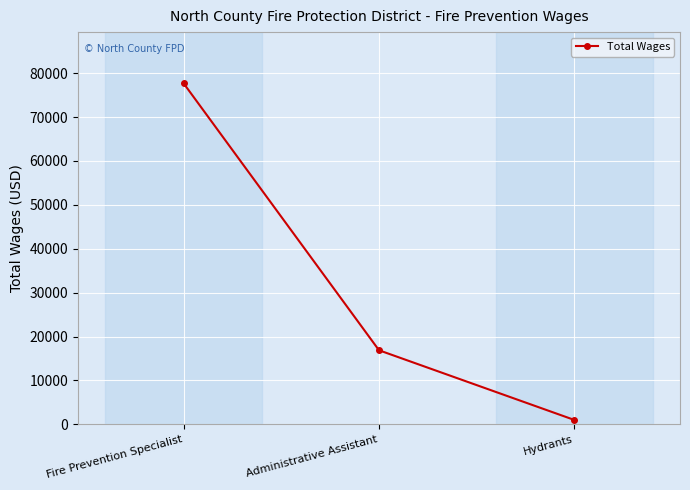

List the labels in order of value, smallest first.

Hydrants, Administrative Assistant, Fire Prevention Specialist